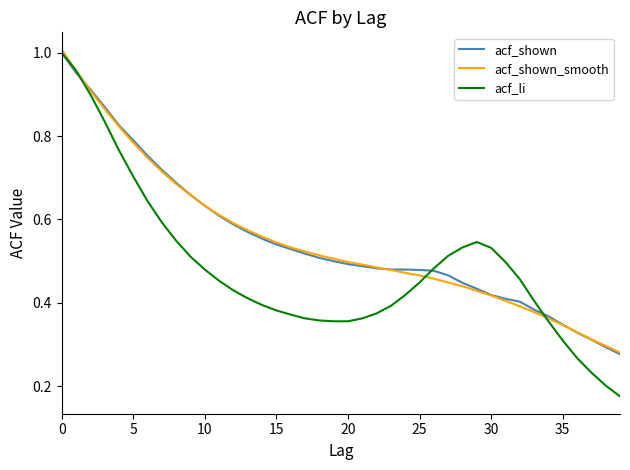

Which series has the widest spread of values?

acf_li